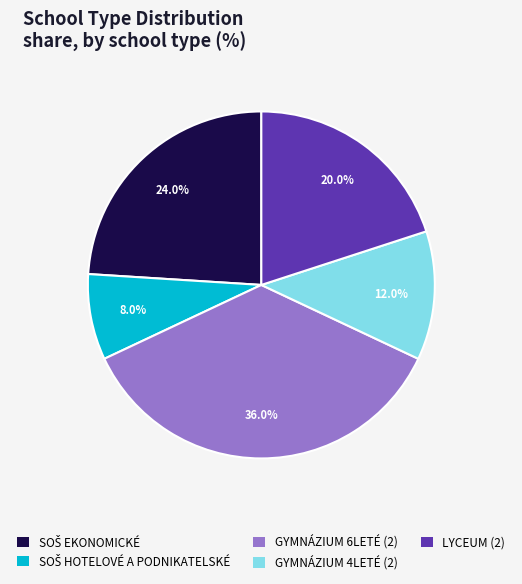

Is the sum of GYMNÁZIUM 4LETÉ (2) and GYMNÁZIUM 6LETÉ (2) greater than half?

No